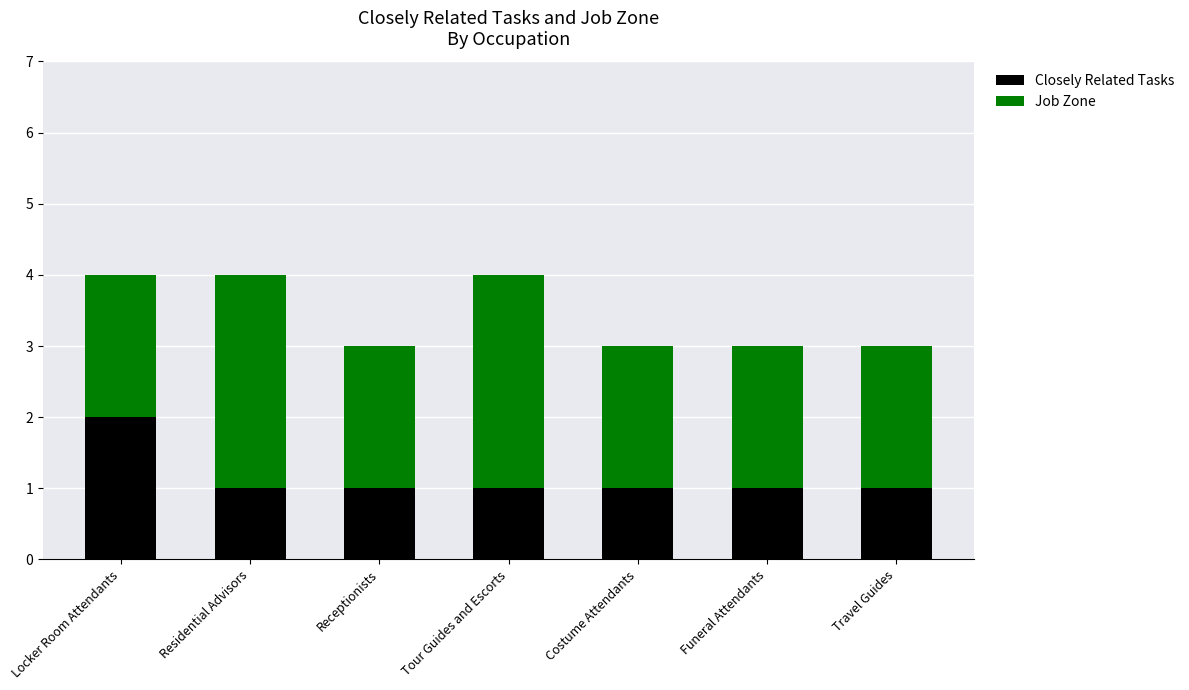

The value of Closely Related Tasks at Travel Guides is 1. True or false?

True